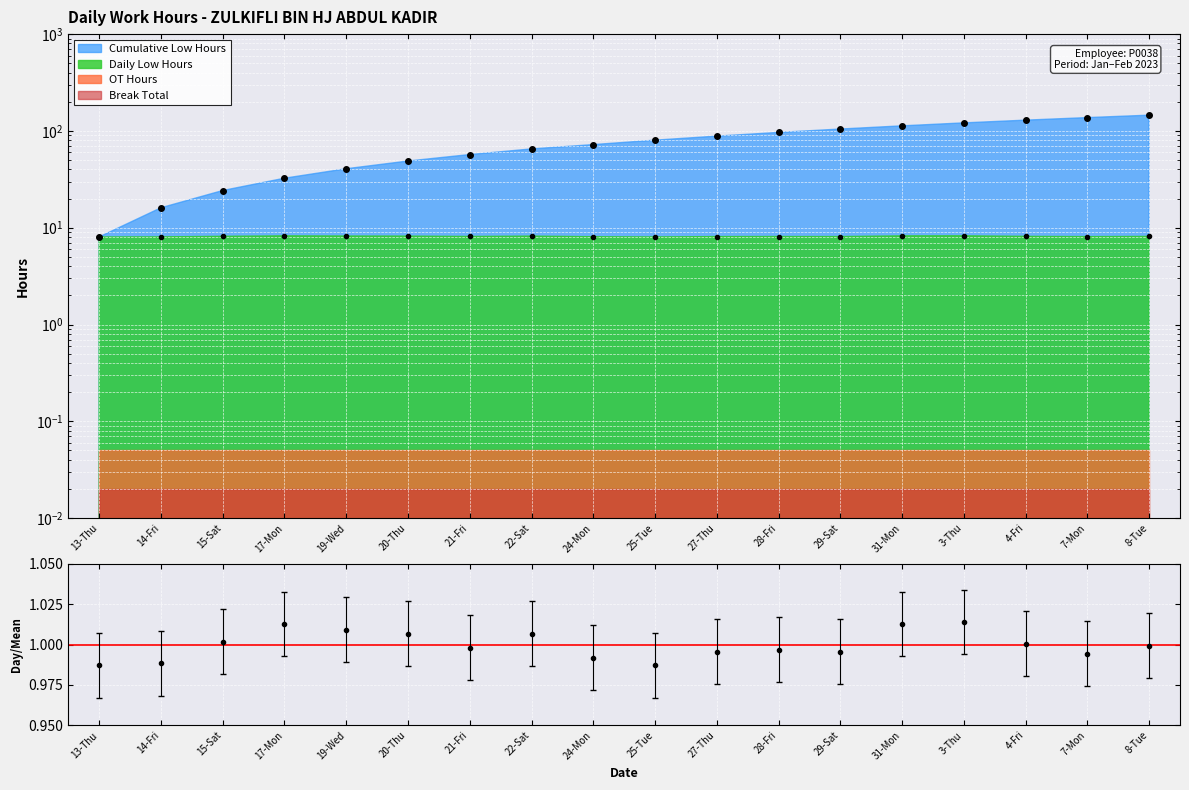

Where is Cumulative Low nearest to the value 76?

24-Mon